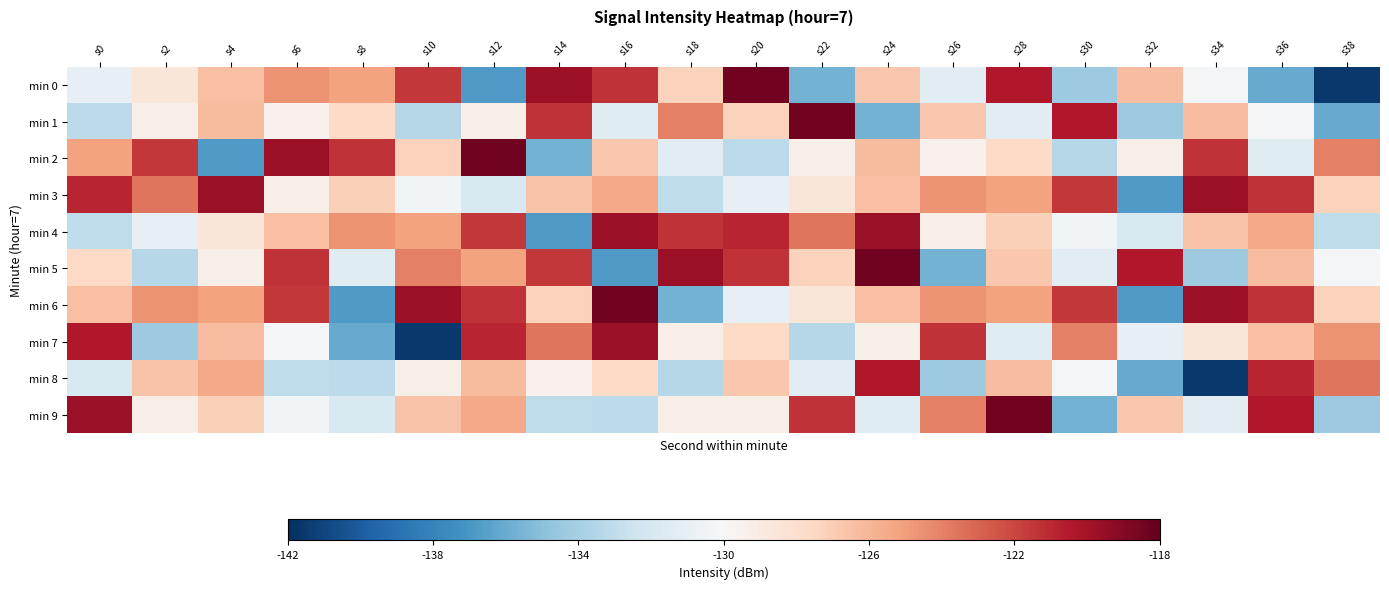

Which series changed the most between s0 and s26?

min 5